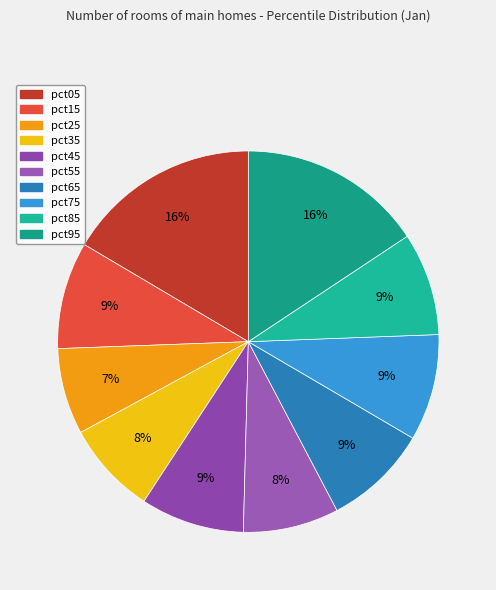

The pct45 slice represents 9% of the pie. True or false?

True